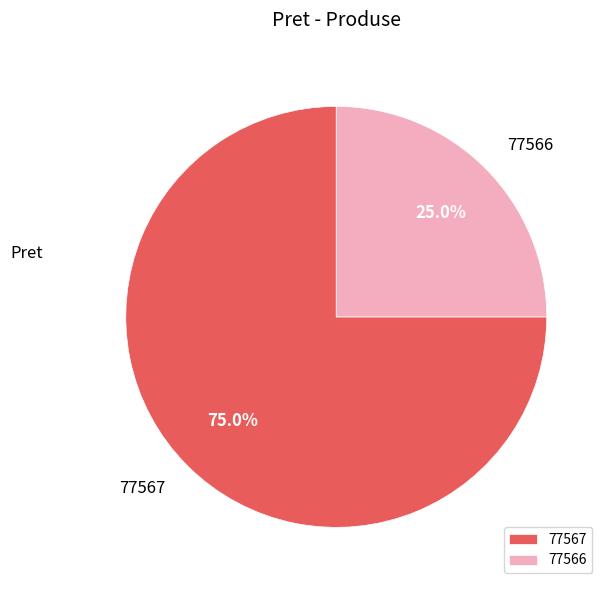

Is there any slice that represents more than half of the pie?

Yes